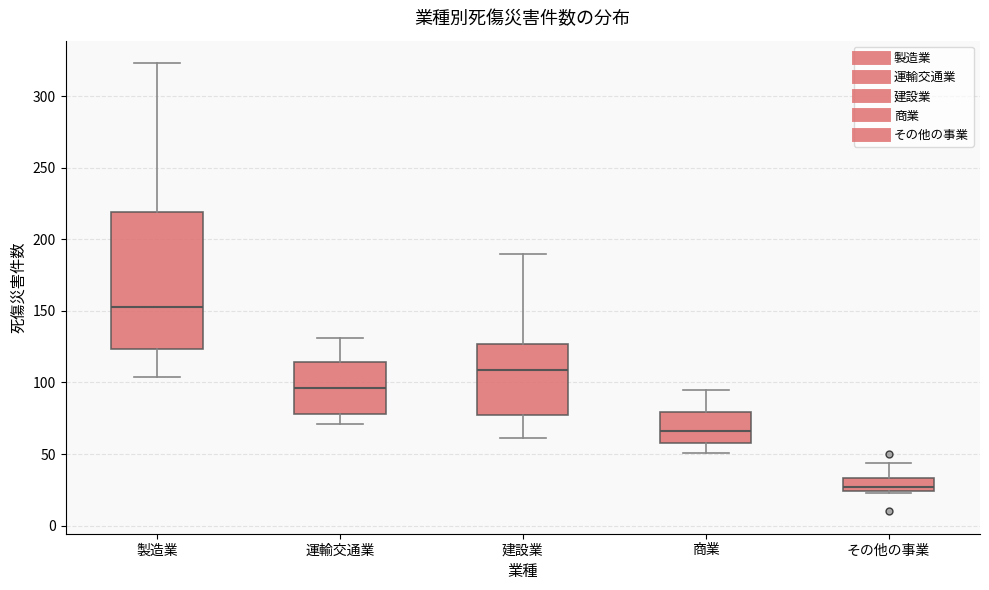

Reading left to right, read every box against the y-axis: the position of its median line, the range the box covers, and the ends of its whiskers. The values are not printed on the chart, so give them approximately, as read against the axis.

製造業: median 155, box 125 to 220, whiskers 105 to 325
運輸交通業: median 95, box 80 to 115, whiskers 70 to 130
建設業: median 110, box 75 to 125, whiskers 60 to 190
商業: median 65, box 60 to 80, whiskers 50 to 95
その他の事業: median 25 (just above the box's lower edge), box 25 to 35, whiskers 25 to 45